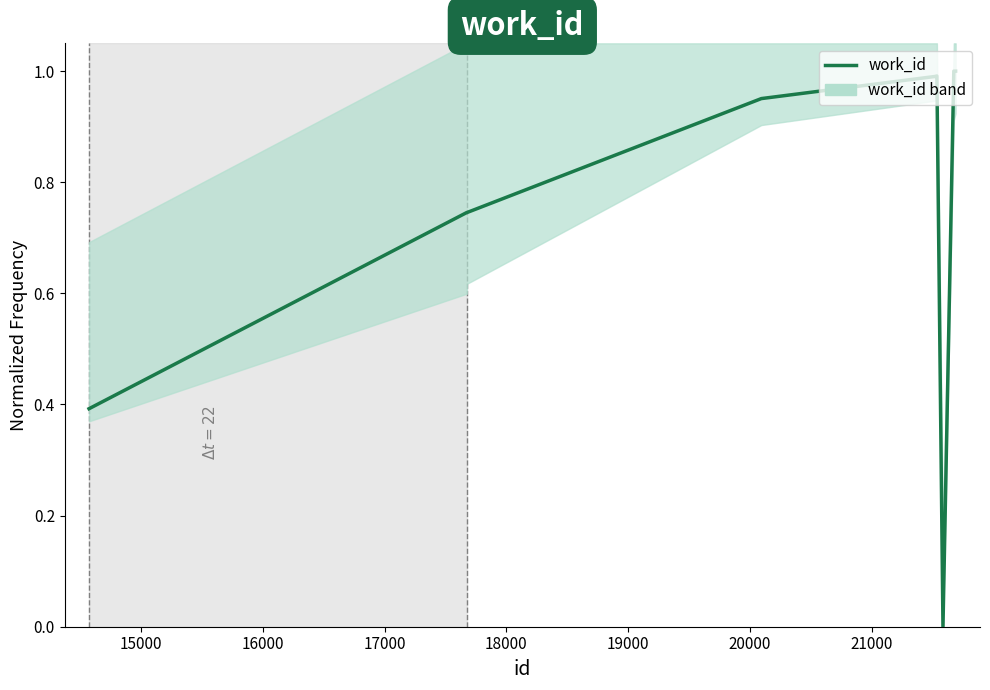

What is the maximum value shown in the chart?

1.0